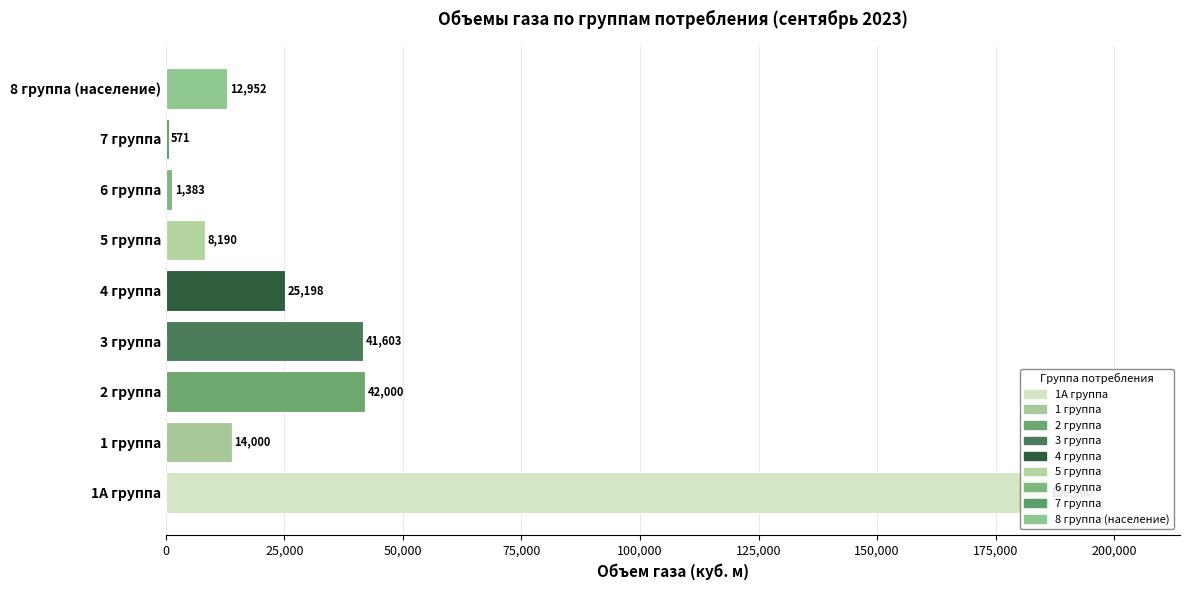

The value at 2 группа is 42000.0. True or false?

True